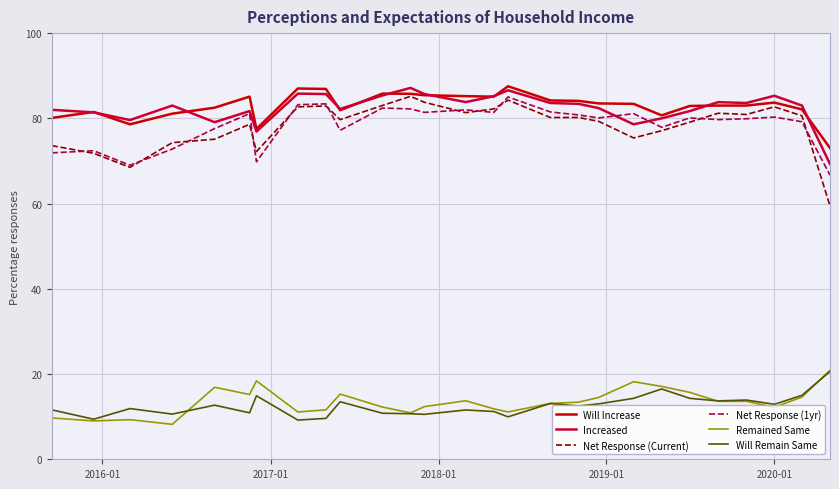

What is the lowest value of the Will Increase series?

73.0